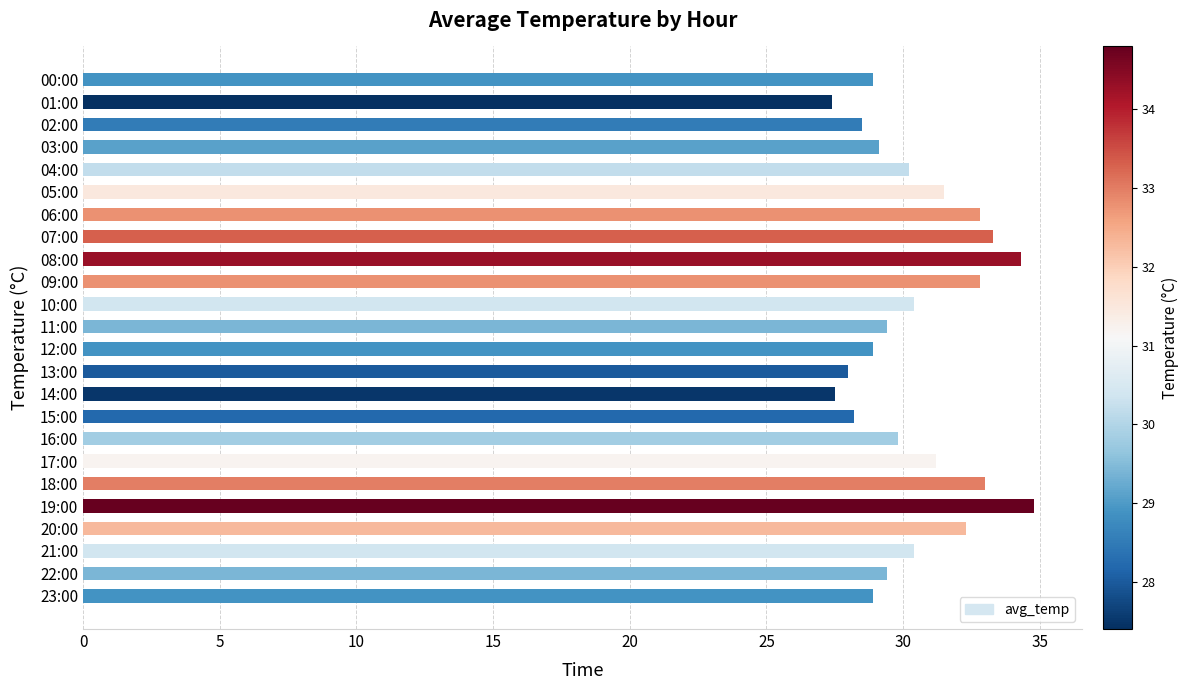

What is the average value?

30.5